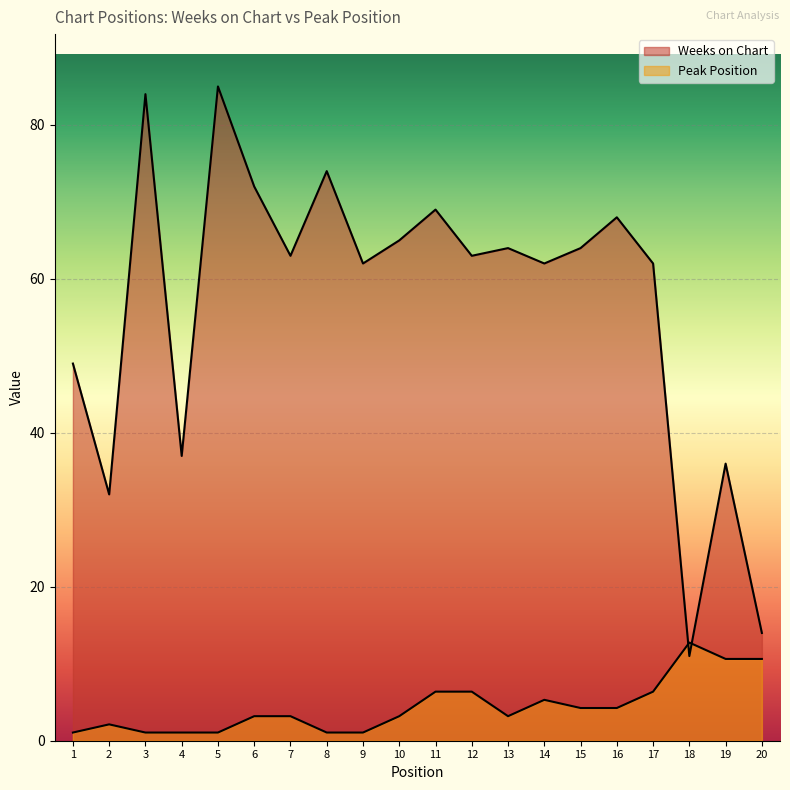

What is the difference between the Peak Position values at 20 and 16?

6.4